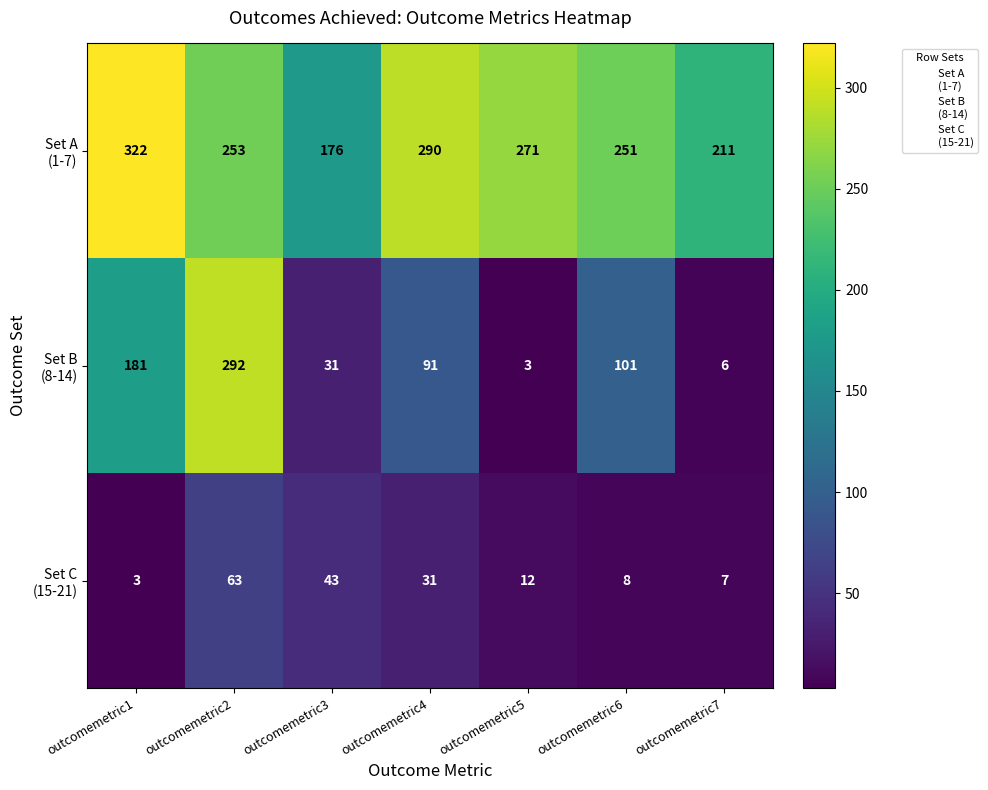

Which category has the highest value across all series?

outcomemetric1